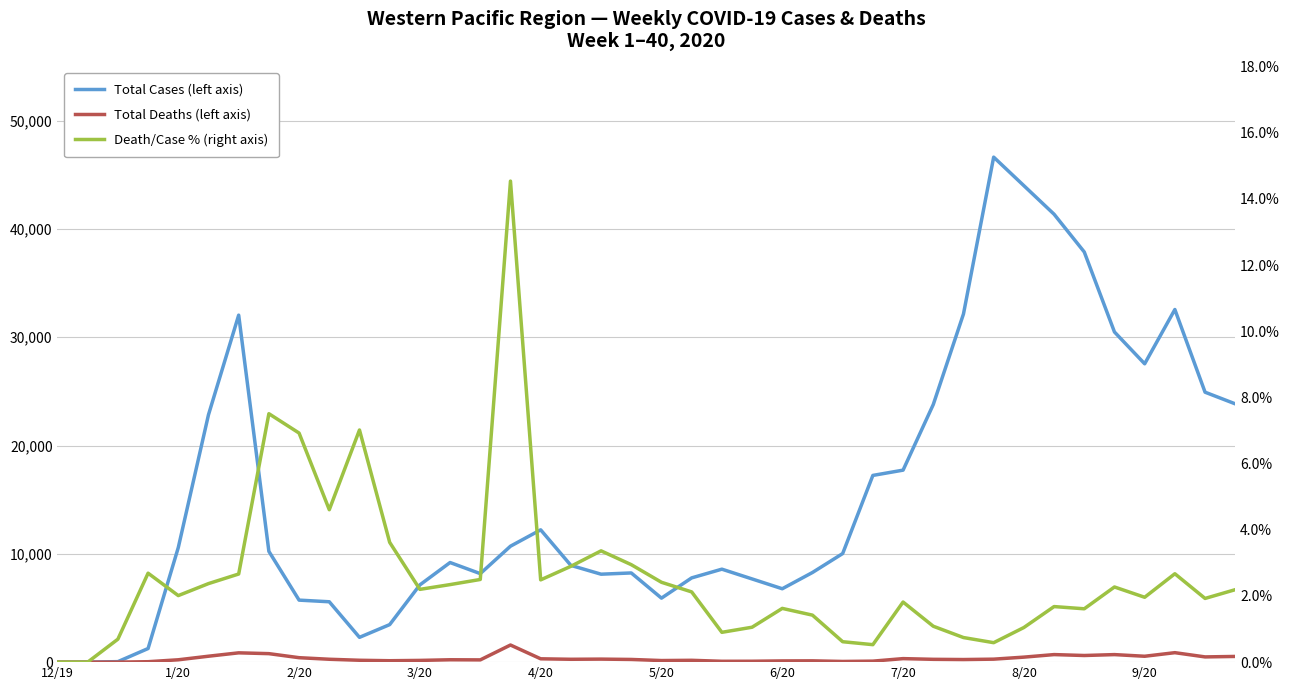

Which label corresponds to the smallest value in the chart?

12/19